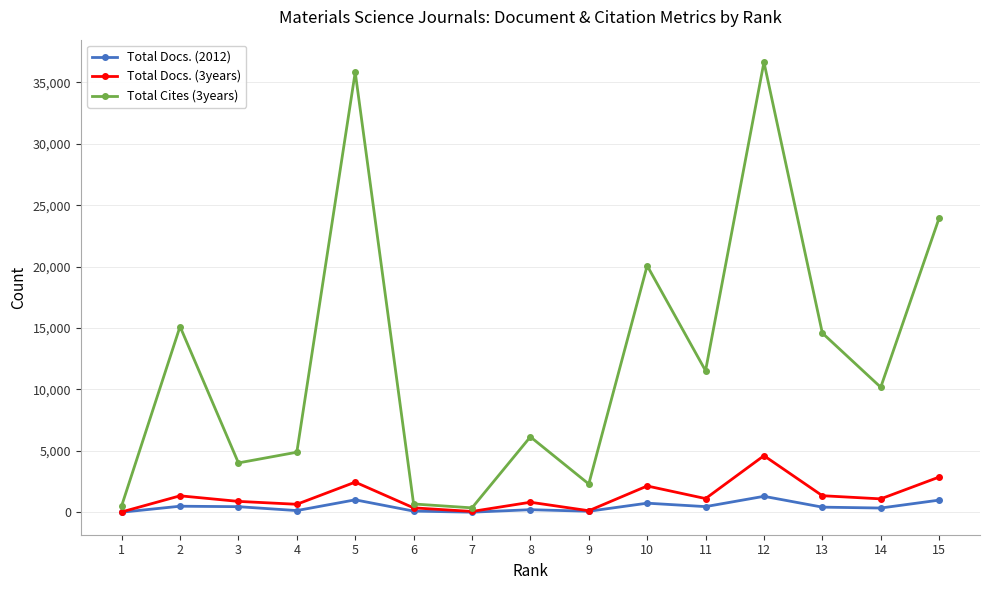

True or false: Total Docs. (2012) has more than 2 points higher than both neighbors.

True